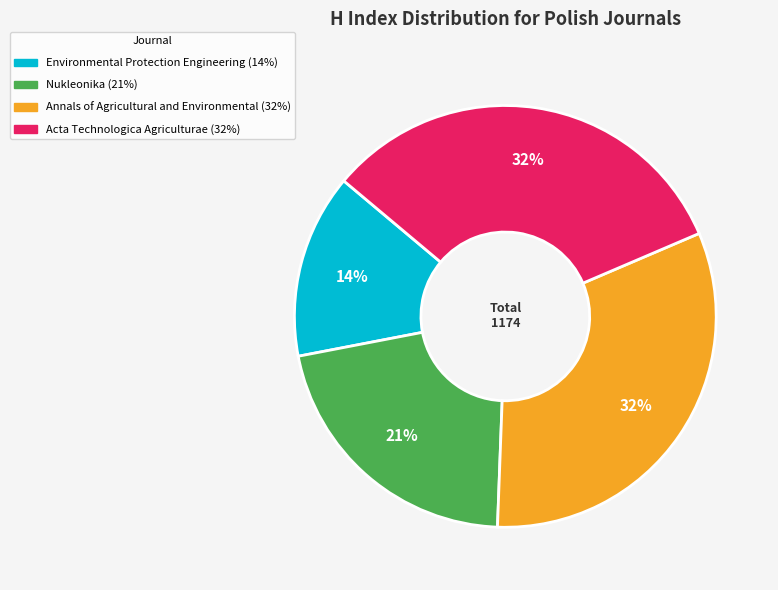

Count the number of slices in the pie.

4